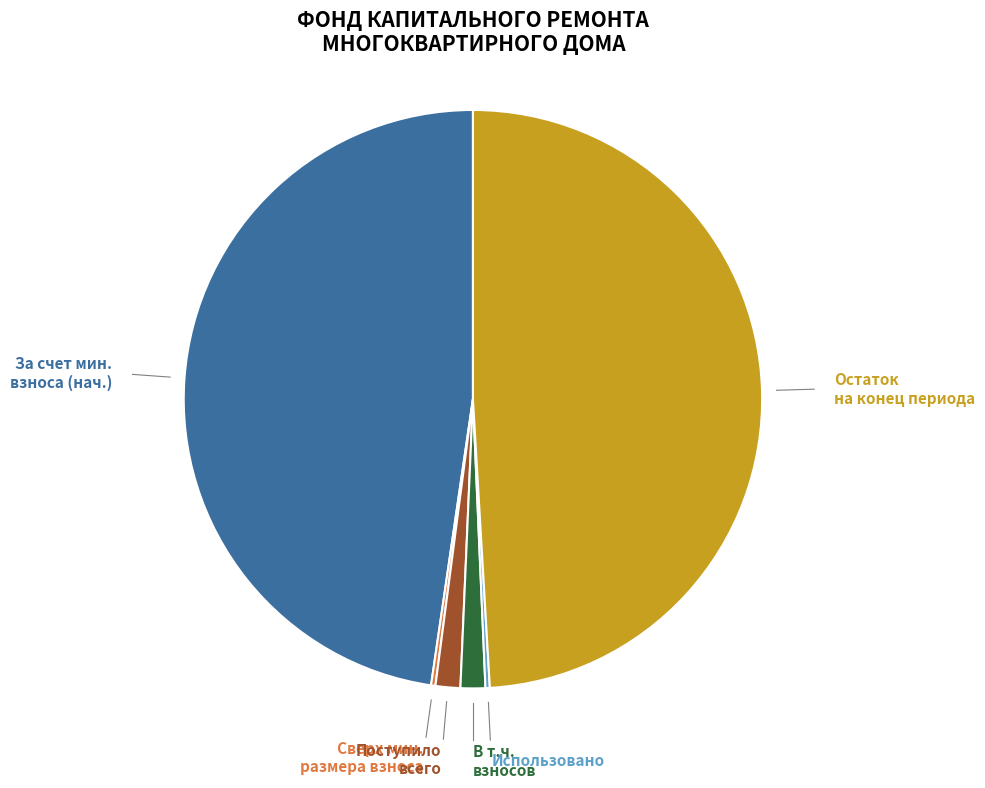

Is there any slice that represents more than half of the pie?

No